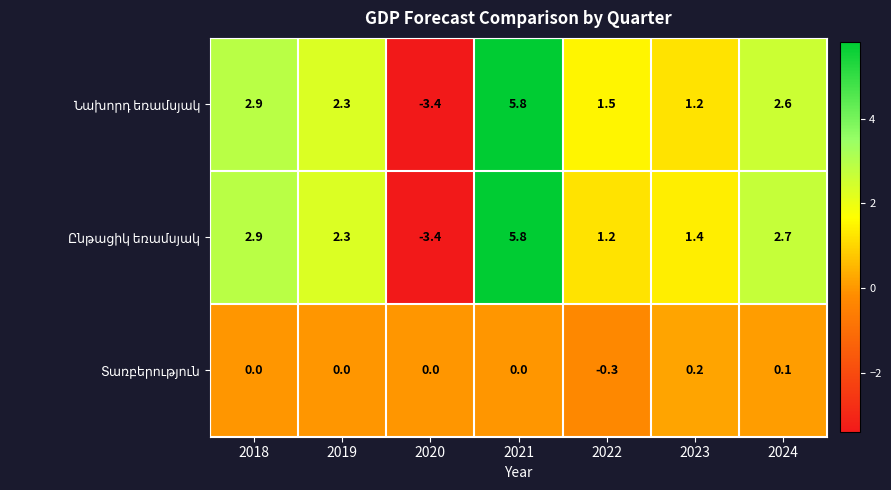

What is the total value across all series at 2019?

4.6